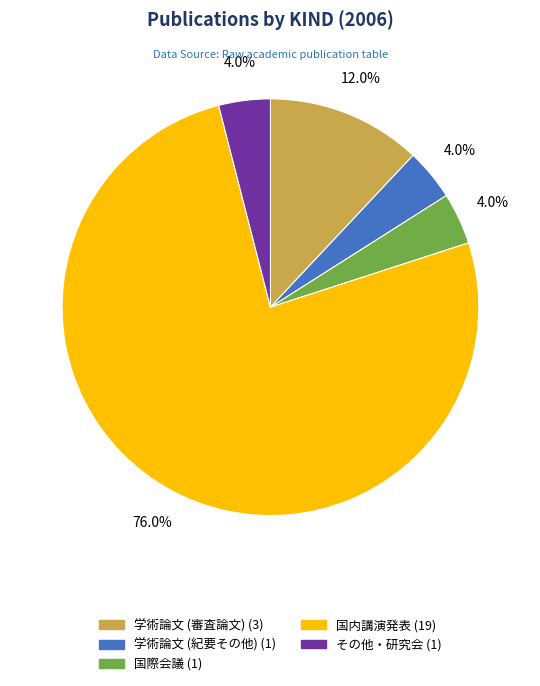

Which has a higher value, 国内講演発表 or 学術論文 (審査論文)?

国内講演発表